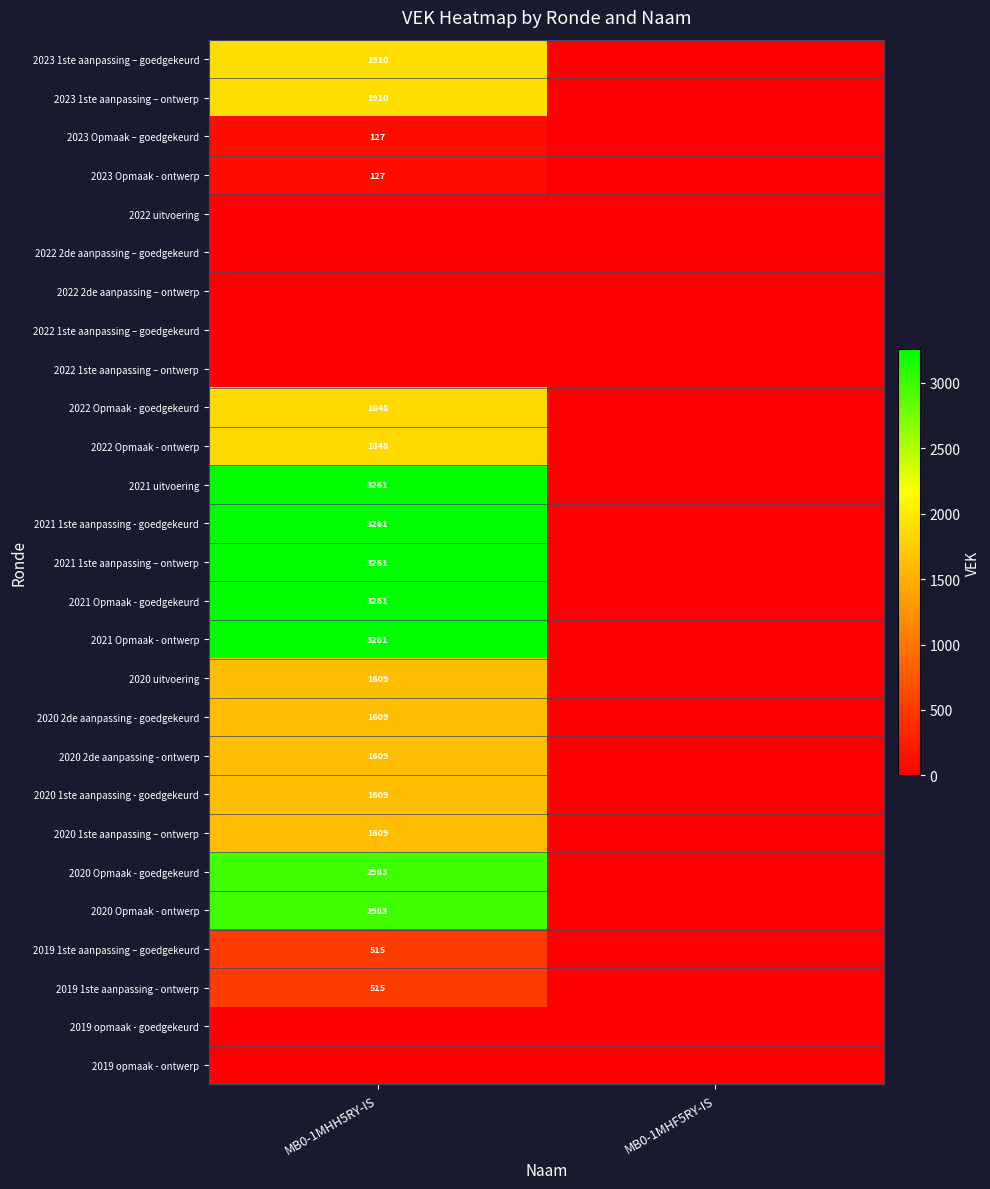

The 2020 Opmaak - goedgekeurd series shows 2983 at MB0-1MHH5RY-IS. True or false?

True